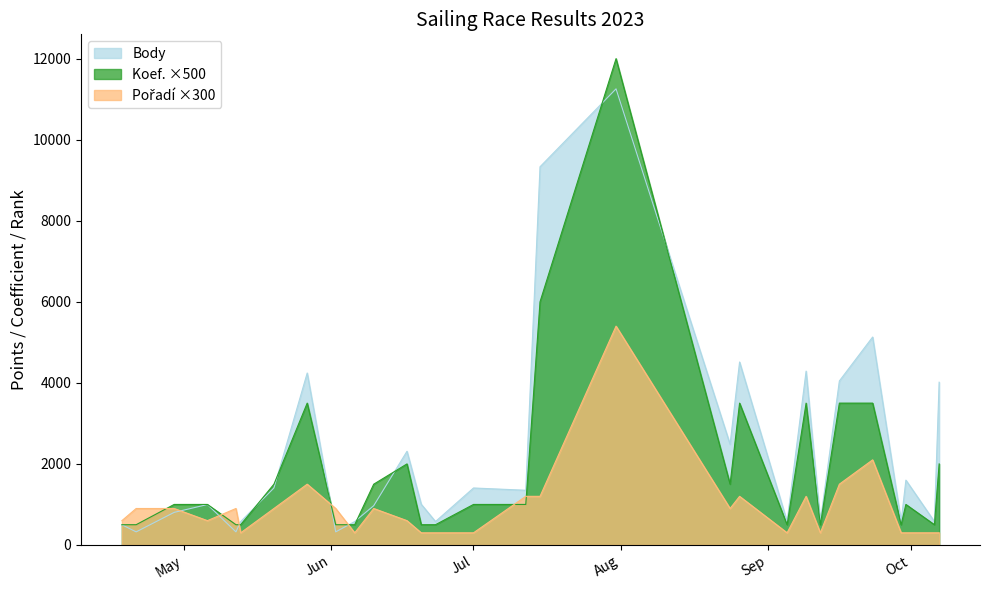

Between which two adjacent categories do Pořadí and Body first intersect?

2023-04-29 and 2023-05-06